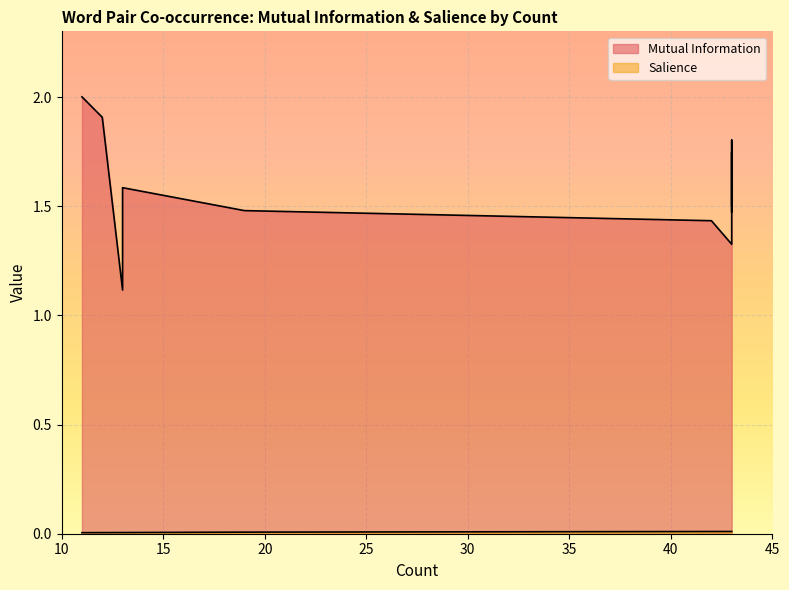

True or false: Salience has more than 1 interior local peaks.

False